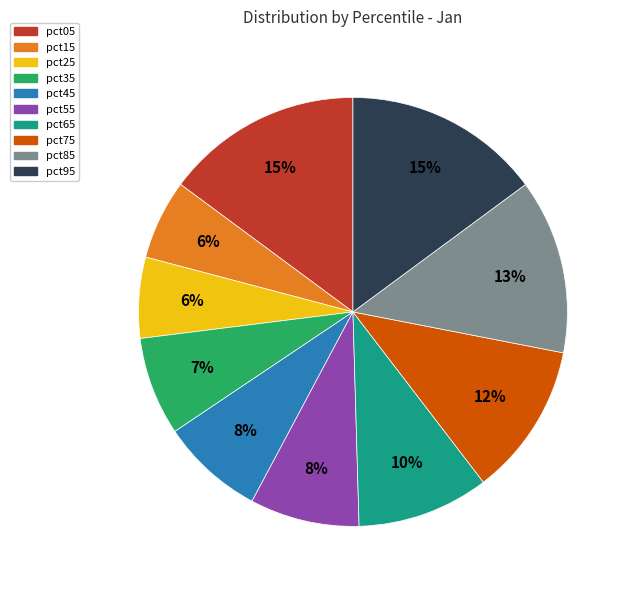

Is there a majority slice in this chart?

No